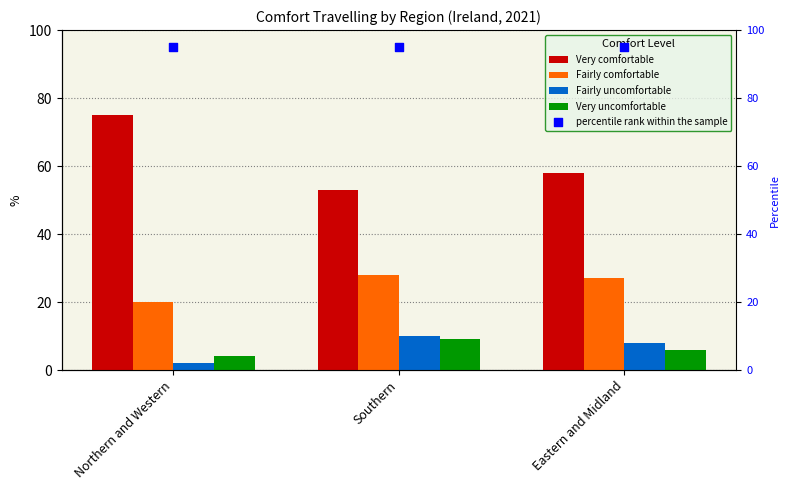

Which series reaches the minimum Y coordinate?

Fairly uncomfortable